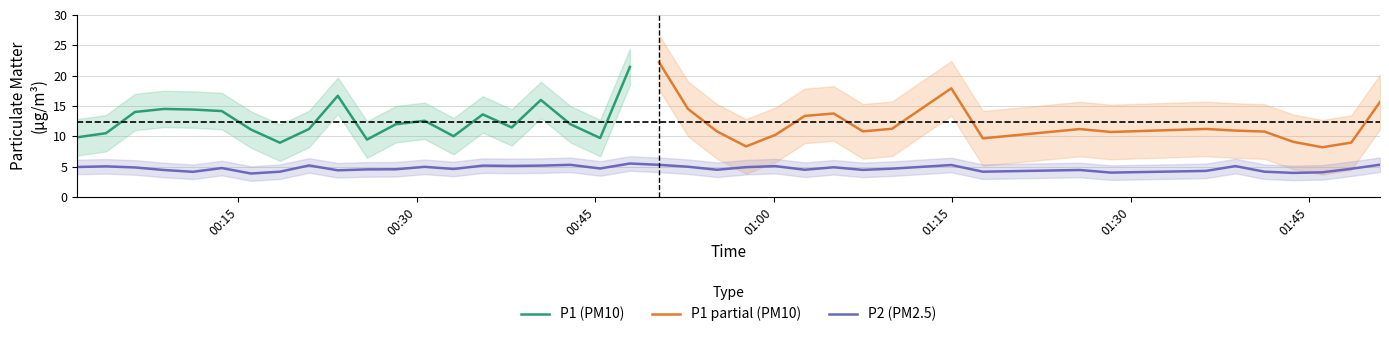

What is the minimum value for P2 (PM2.5)?

3.9